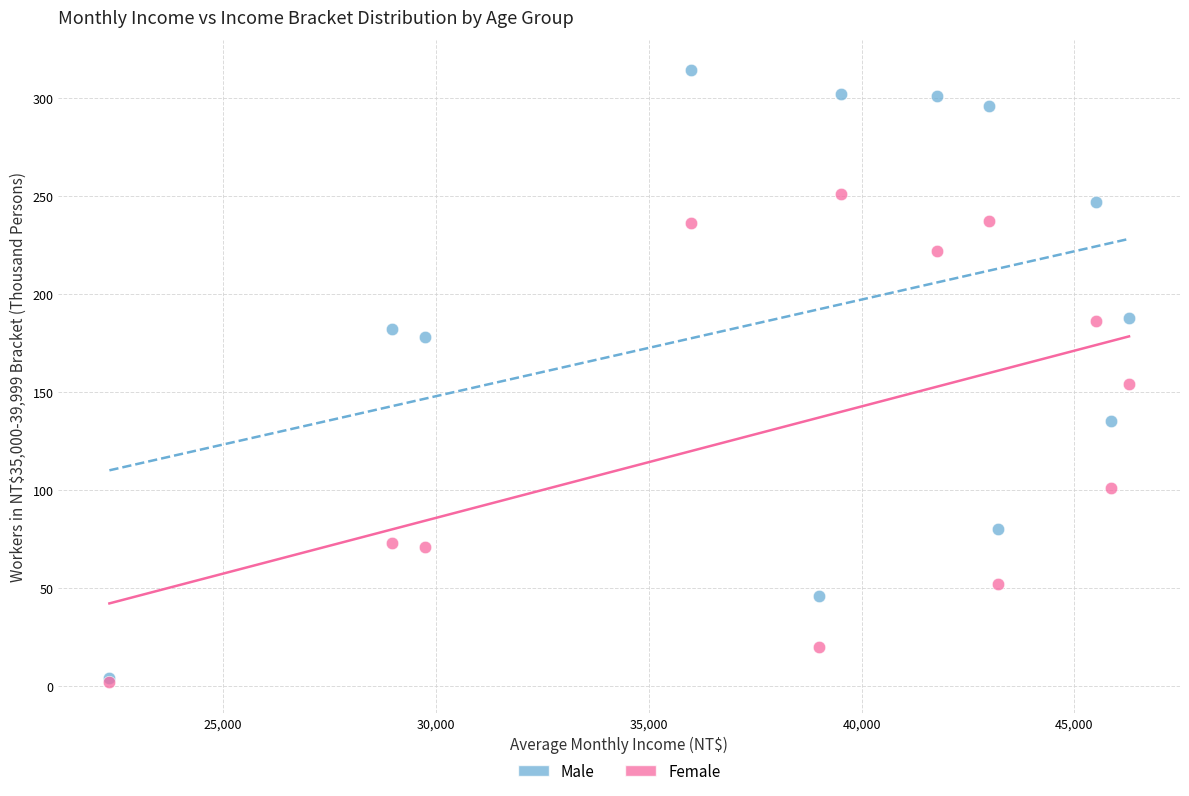

In the Female series, what Y value is closest to 126?

101